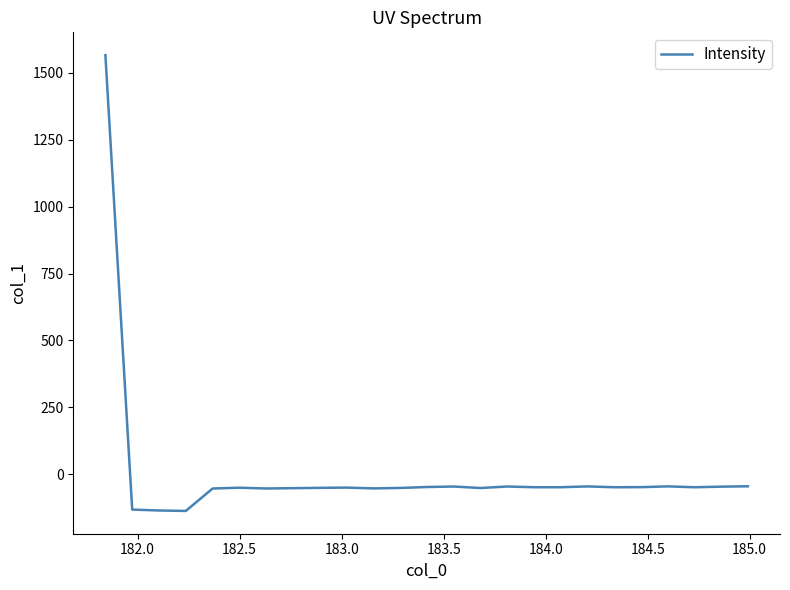

What is the greatest value displayed?

1566.5